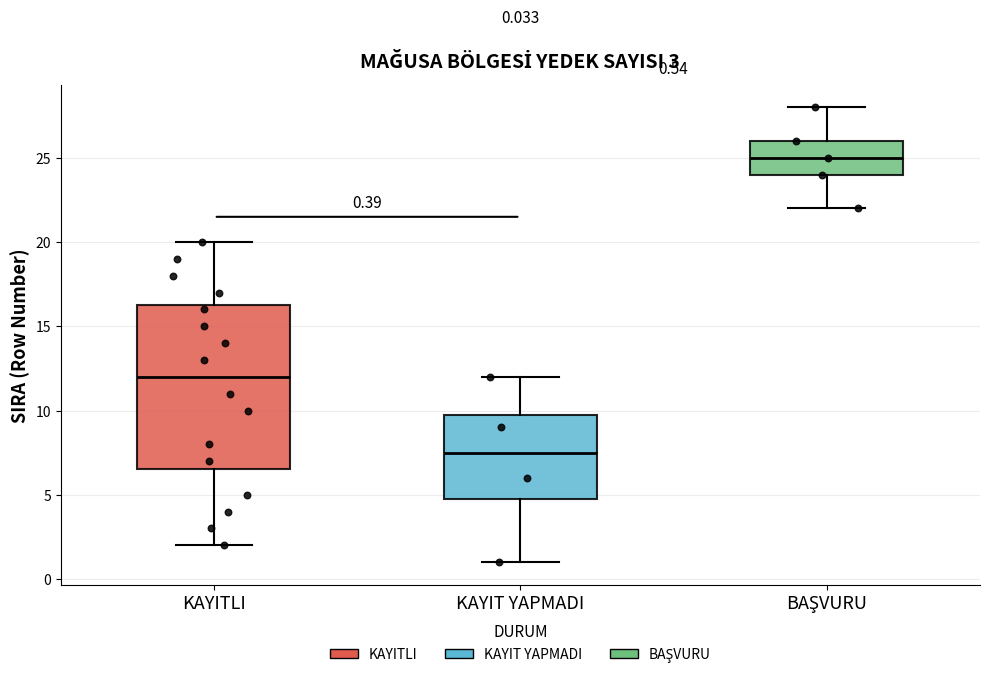

Which box is the tallest, from its lower edge to its upper edge?

KAYITLI